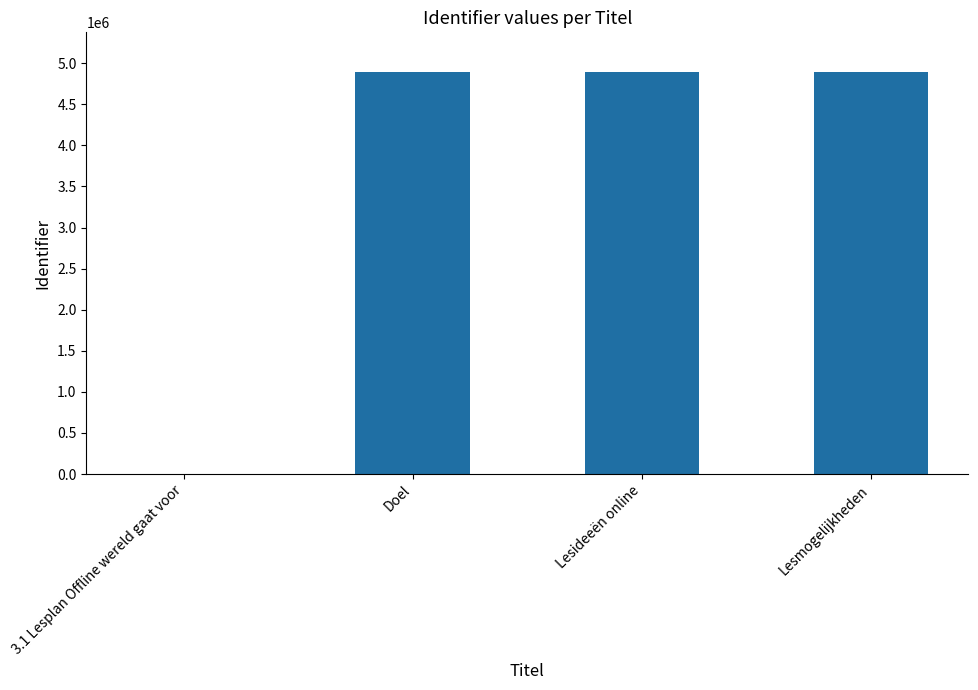

What is the maximum value shown in the chart?

4886568